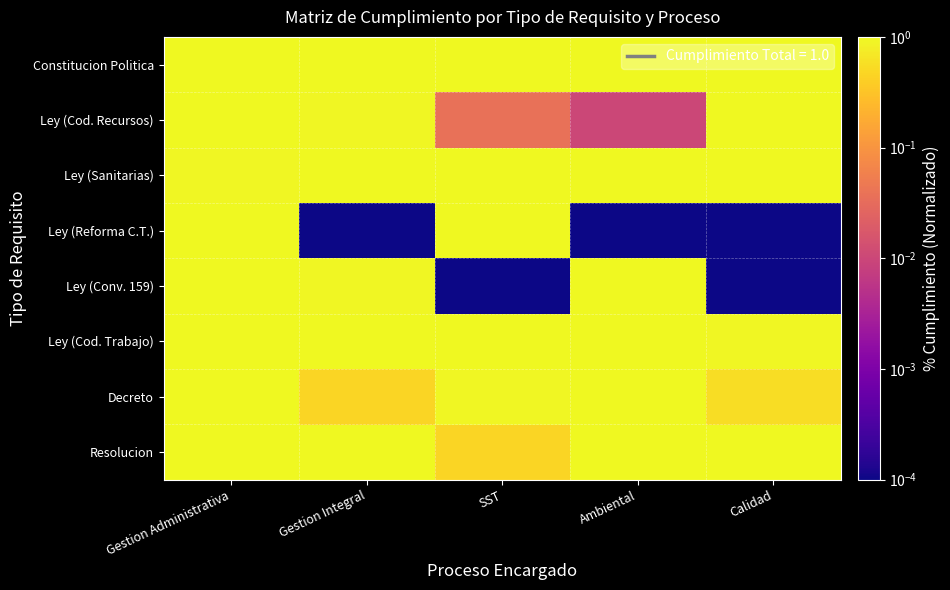

Reading left to right, extract all data points from this chart.

Constitucion Politica: Gestion Administrativa=1.0	Gestion Integral=1.0	SST=1.0	Ambiental=1.0	Calidad=1.0
Ley (Cod. Recursos): Gestion Administrativa=1.0	Gestion Integral=1.0	SST=0.0	Ambiental=0.0	Calidad=1.0
Ley (Sanitarias): Gestion Administrativa=1.0	Gestion Integral=1.0	SST=1.0	Ambiental=1.0	Calidad=1.0
Ley (Reforma C.T.): Gestion Administrativa=1.0	Gestion Integral=0.0	SST=1.0	Ambiental=0.0	Calidad=0.0
Ley (Conv. 159): Gestion Administrativa=1.0	Gestion Integral=1.0	SST=0.0	Ambiental=1.0	Calidad=0.0
Ley (Cod. Trabajo): Gestion Administrativa=1.0	Gestion Integral=1.0	SST=1.0	Ambiental=1.0	Calidad=1.0
Decreto: Gestion Administrativa=1.0	Gestion Integral=0.5	SST=1.0	Ambiental=1.0	Calidad=0.5
Resolucion: Gestion Administrativa=1.0	Gestion Integral=1.0	SST=0.5	Ambiental=1.0	Calidad=1.0